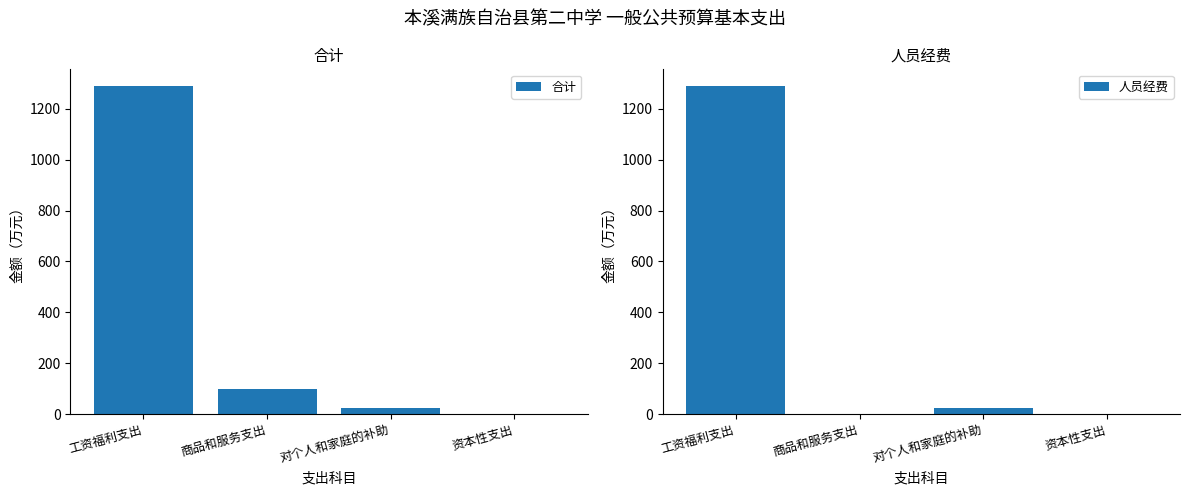

What is the value of the 人员经费 bar at the 1st from the left?

1291.0